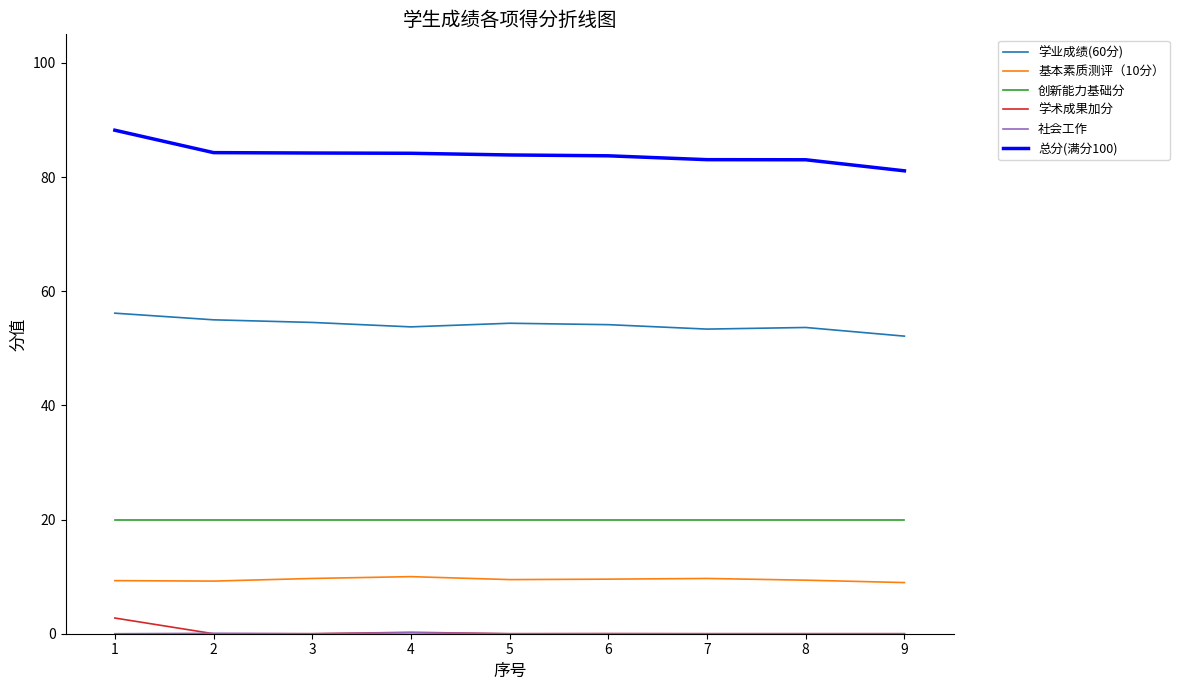

The 学业成绩(60分) series shows 52.1 at 9. True or false?

True